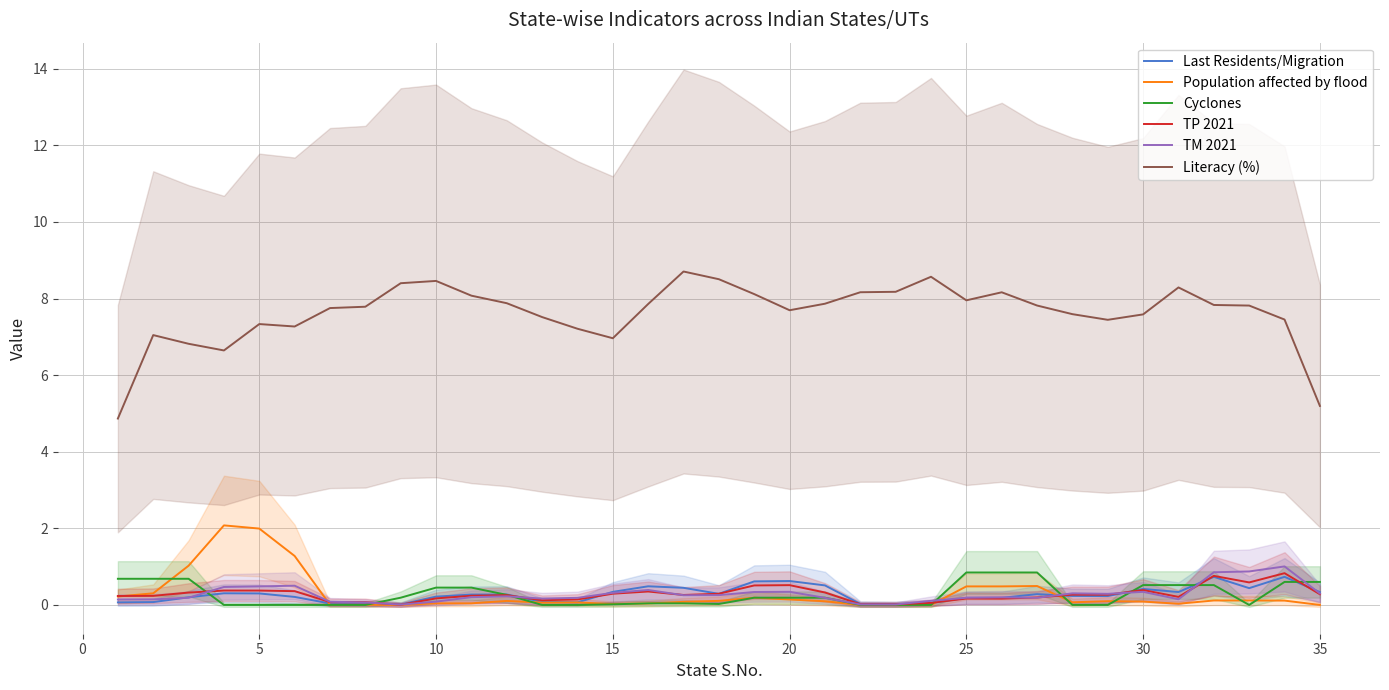

Is it true that Population affected by flood equals 0.1 at 20?

True